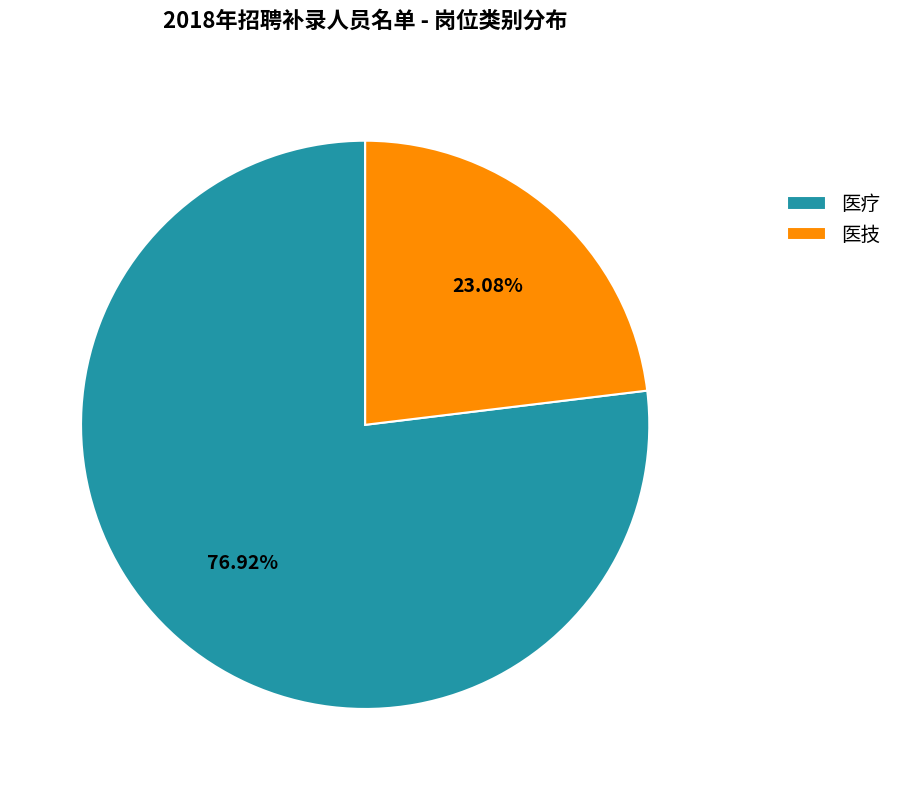

Do 医技 and 医疗 together represent more than half of the pie?

Yes